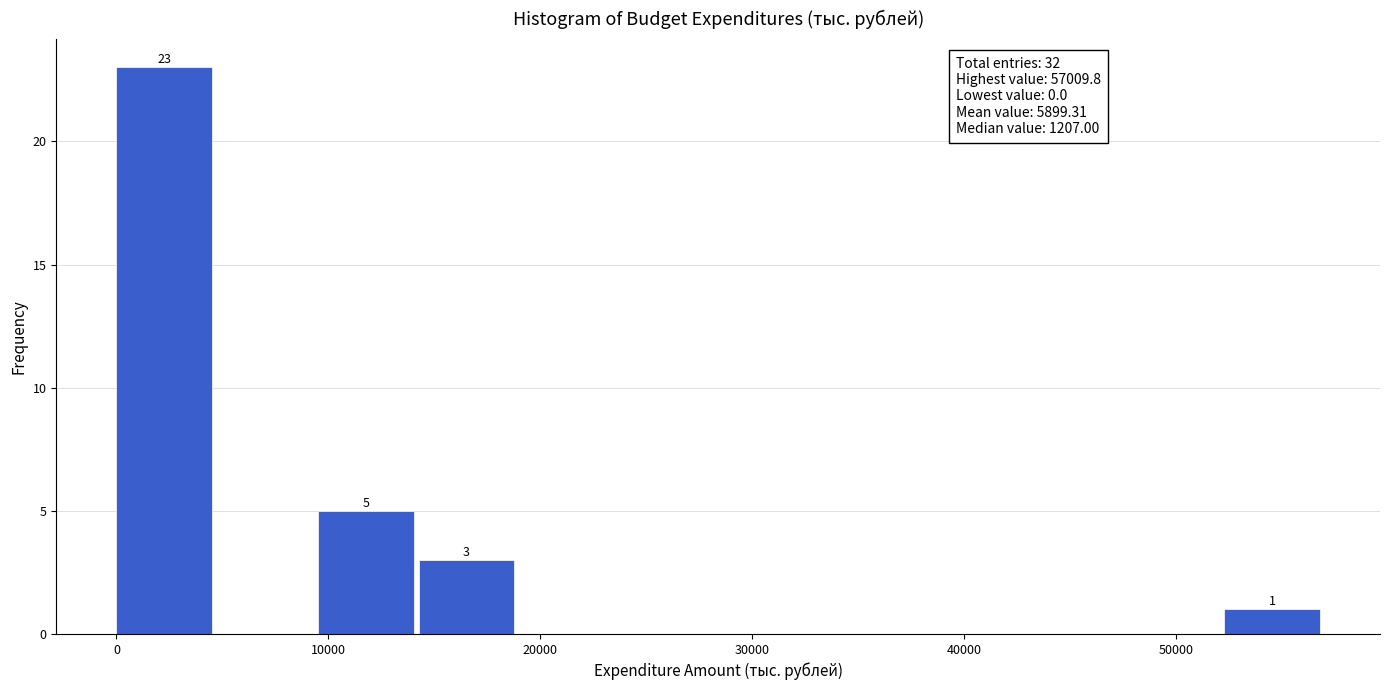

Which range on the x-axis has the tallest bar?

0 to 5000